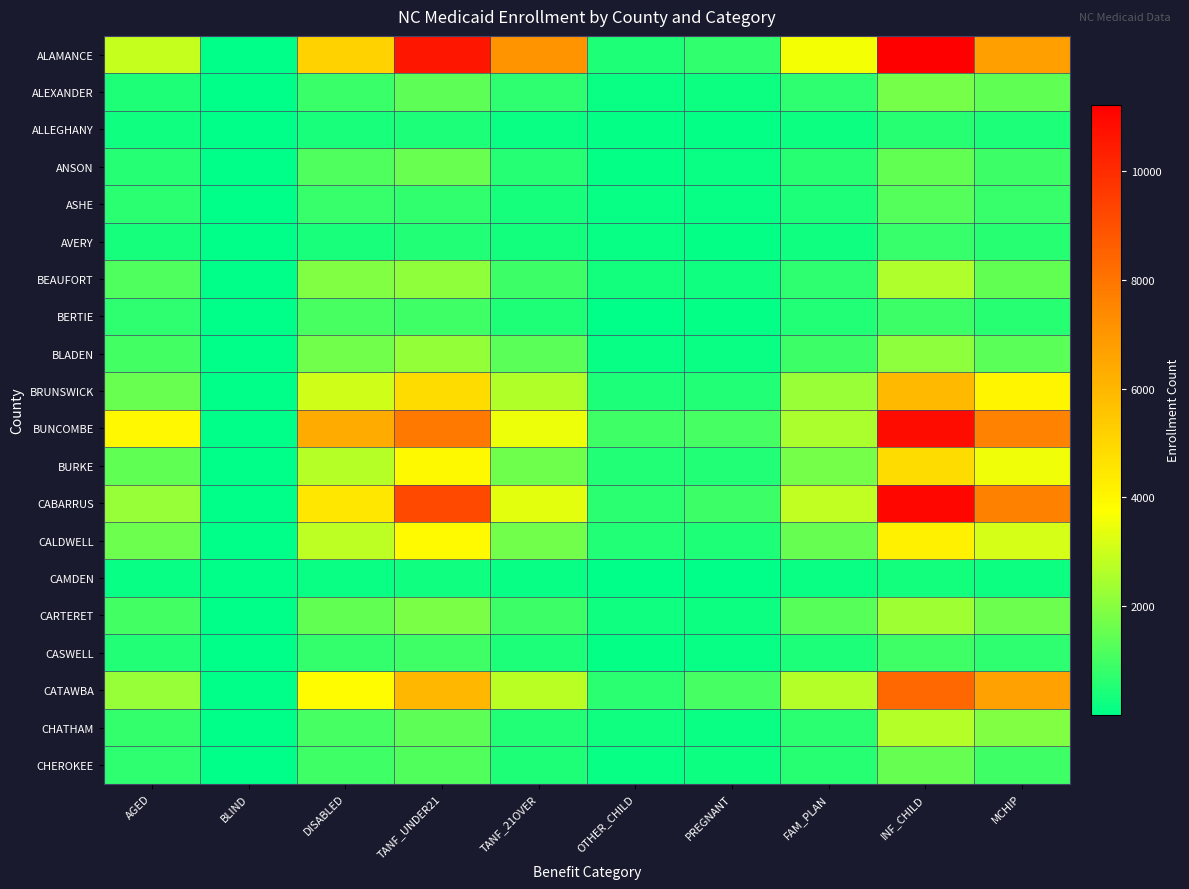

Rank the series by their maximum value, from lowest to highest.

CAMDEN, ALLEGHANY, AVERY, CASWELL, BERTIE, ASHE, CHEROKEE, ANSON, ALEXANDER, BLADEN, CARTERET, BEAUFORT, CHATHAM, CALDWELL, BURKE, BRUNSWICK, CATAWBA, BUNCOMBE, CABARRUS, ALAMANCE